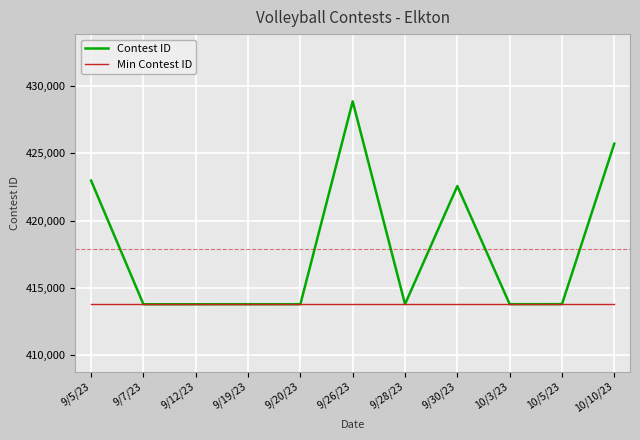

What is the minimum value for Min Contest ID?

413782